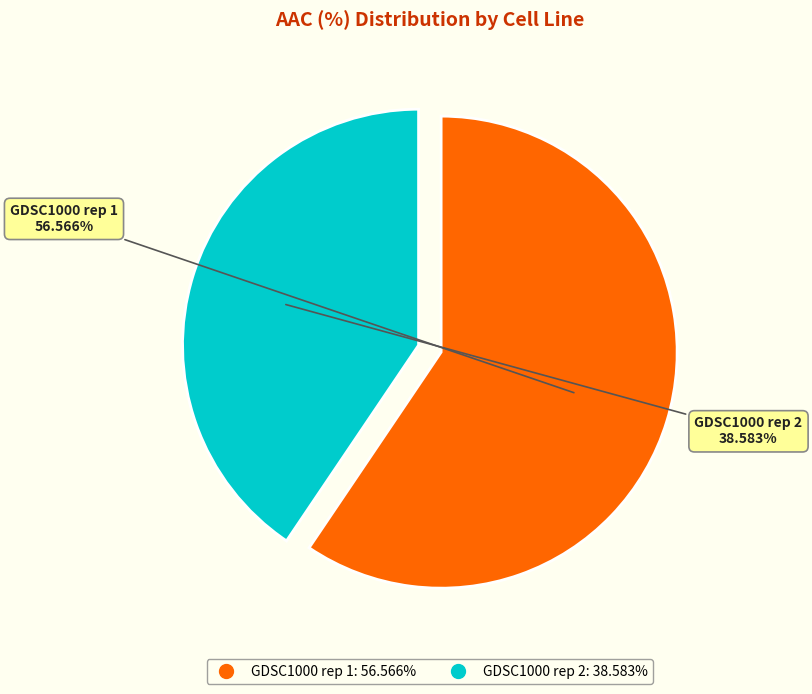

Rank the categories by value from lowest to highest.

GDSC1000 rep 2, GDSC1000 rep 1